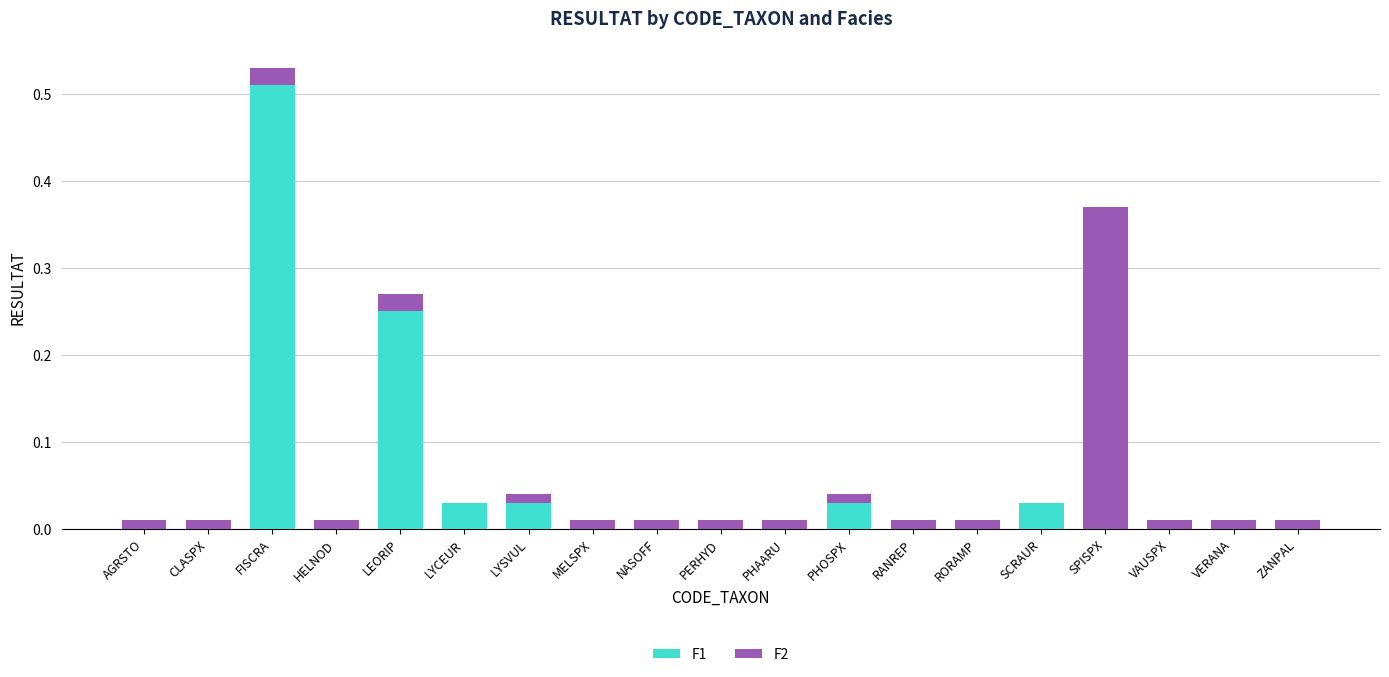

Which category has the highest value in the F1 series?

FISCRA